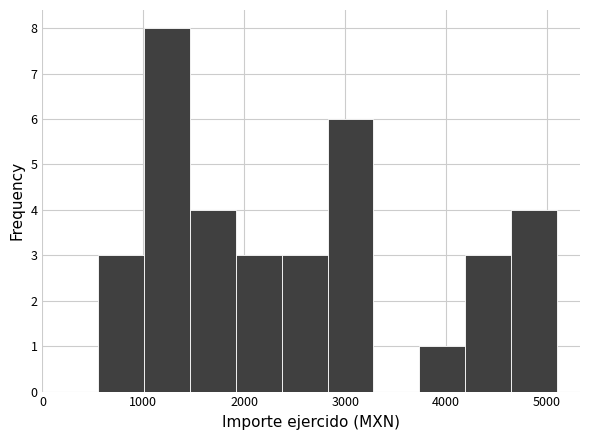

Which range on the x-axis has the tallest bar?

1000 to 1500